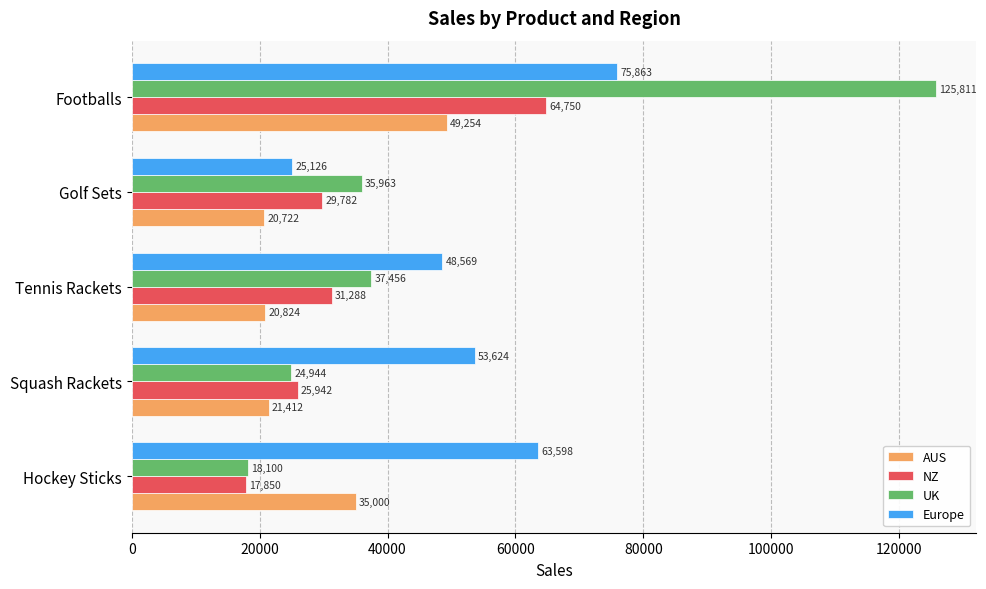

At which category is the sum across all series the highest?

Footballs